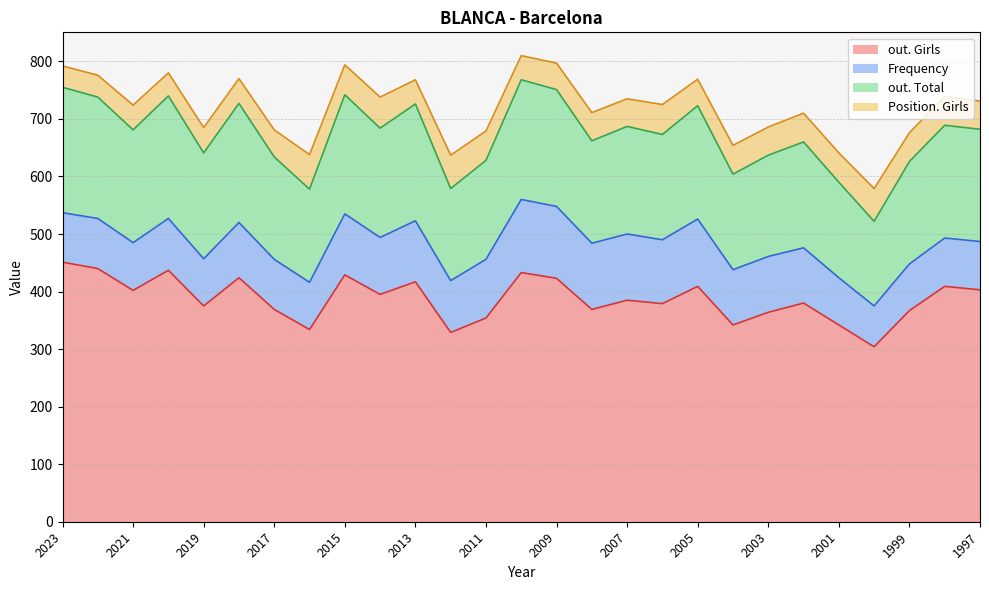

How many data points in out. Total are less than 187?

13